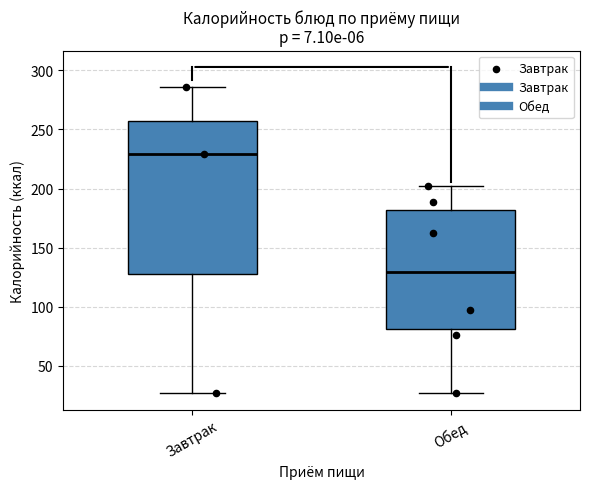

Reading left to right, transcribe this box plot: for each box, give where its median line is, the range the box spans, and where its two whiskers end, as read against the y-axis. The values are not printed on the chart, so give them approximately, as read against the axis.

Завтрак: median 230, box 130 to 255, whiskers 25 to 285
Обед: median 130, box 80 to 180, whiskers 25 to 200